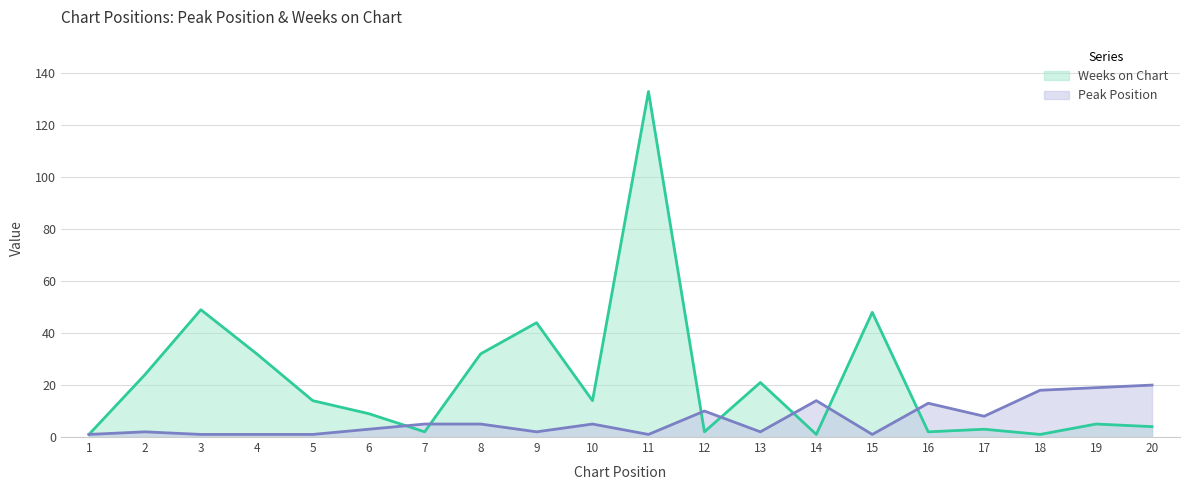

At which category does Peak Position reach its first local peak?

2